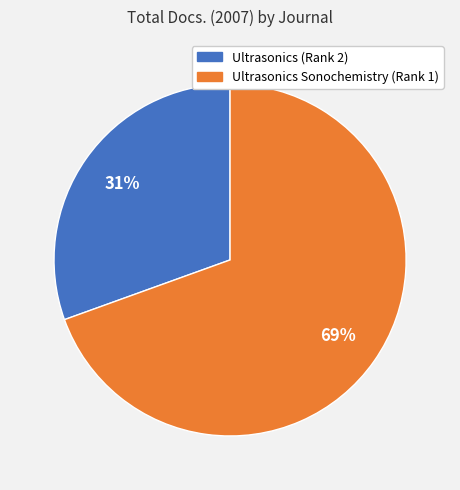

Between Ultrasonics Sonochemistry (Rank 1) and Ultrasonics (Rank 2), which is larger?

Ultrasonics Sonochemistry (Rank 1)